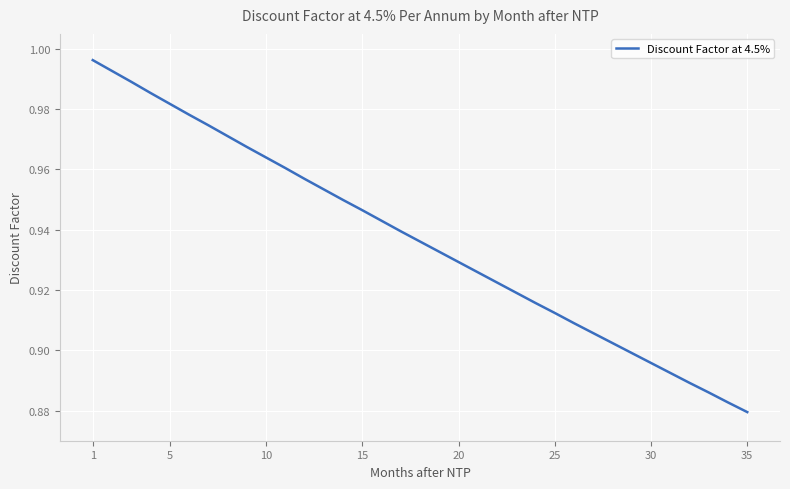

Where is the data nearest to the value 0?

35